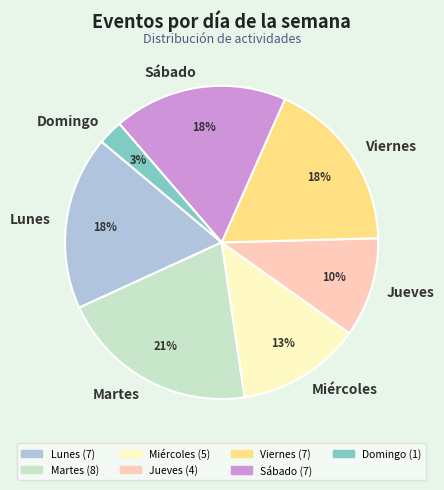

What percentage is the Lunes slice, to the nearest percent?

18%